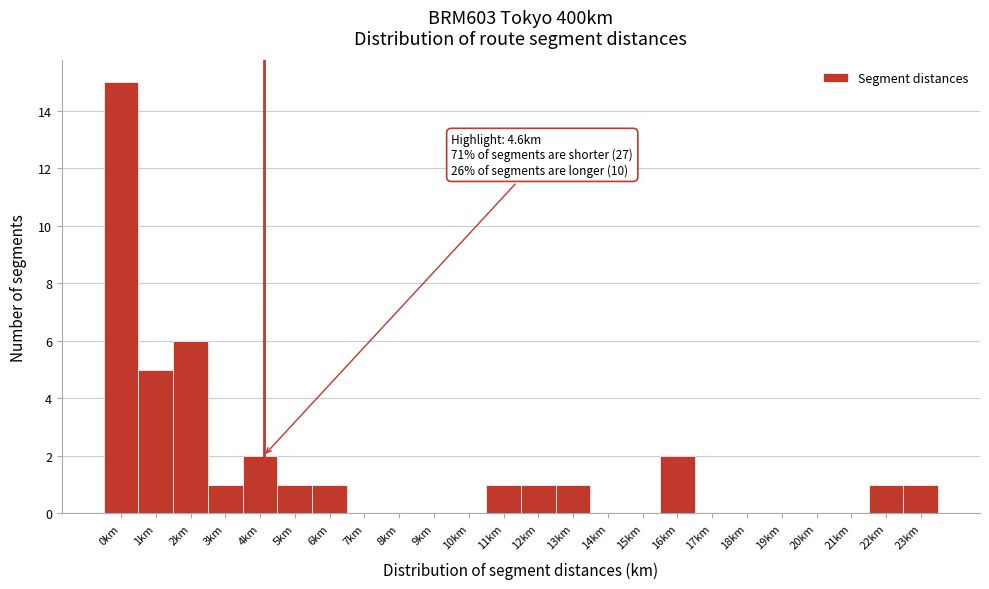

Reading left to right, what are all the values shown in this chart?

0km=15	1km=5	2km=6	3km=1	4km=2	5km=1	6km=1	7km=0	8km=0	9km=0	10km=0	11km=1	12km=1	13km=1	14km=0	15km=0	16km=2	17km=0	18km=0	19km=0	20km=0	21km=0	22km=1	23km=1